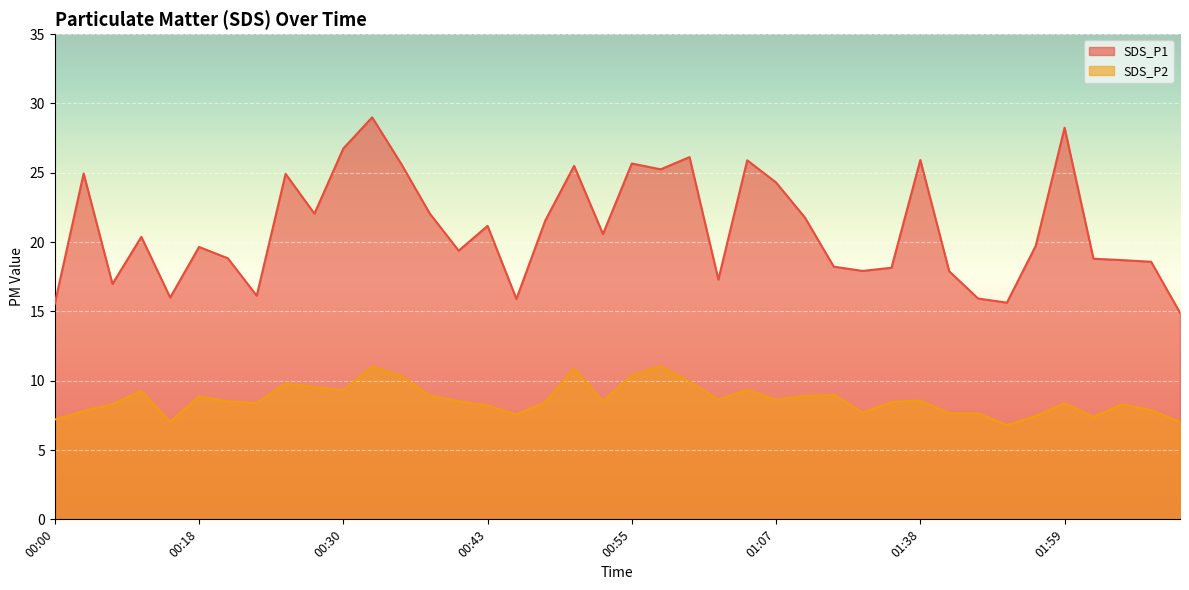

What is the sum of the SDS_P1 values at 00:33 and 01:43?

46.9